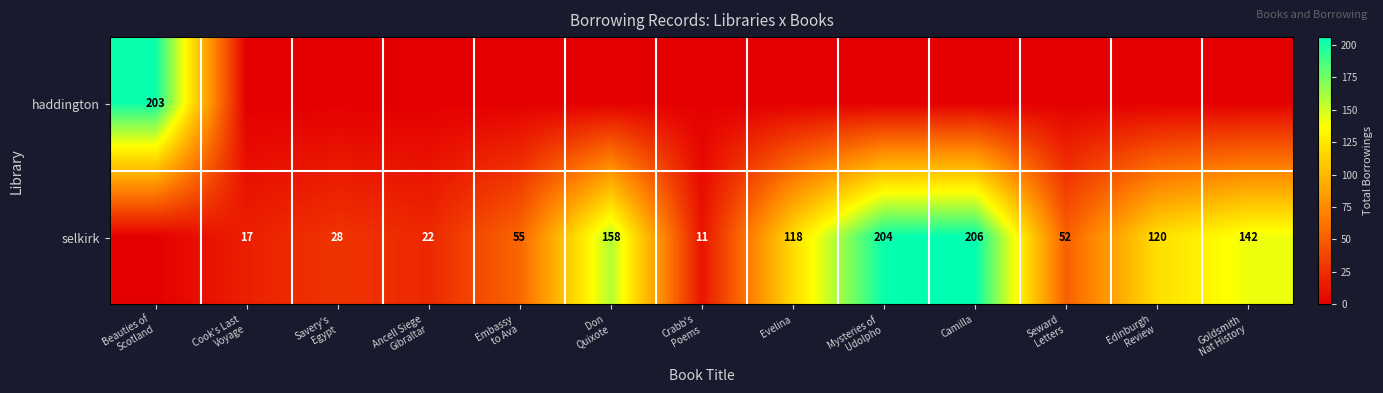

True or false: selkirk has a value of 206 at Camilla.

True